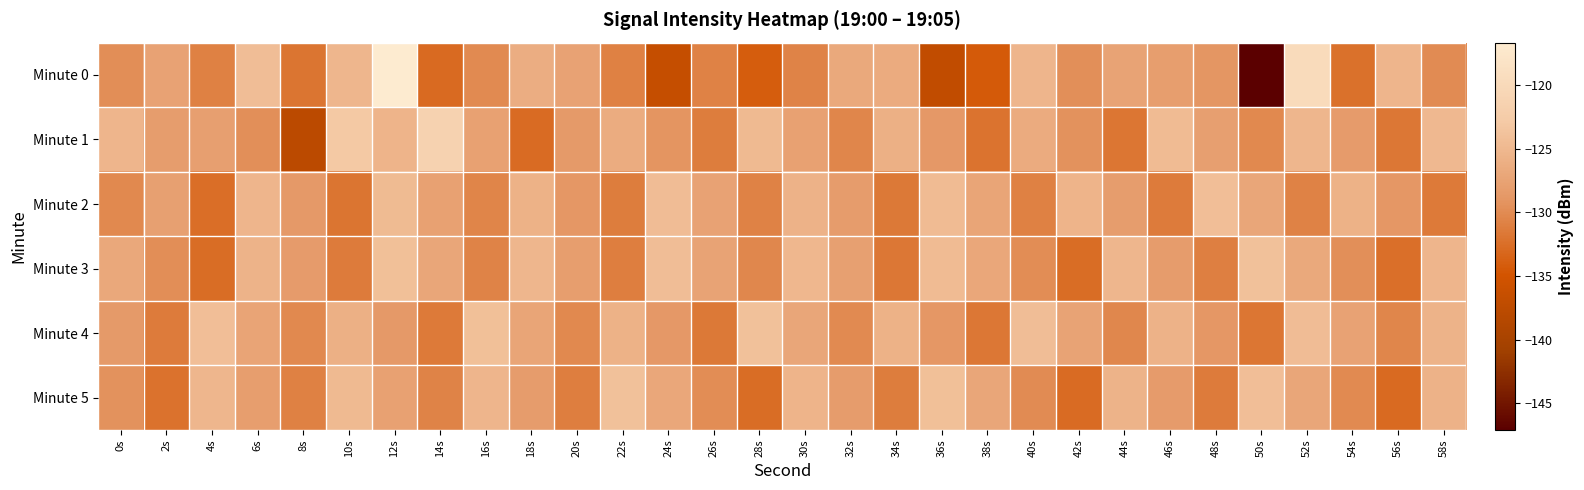

Which series has the widest spread of values?

Minute 0